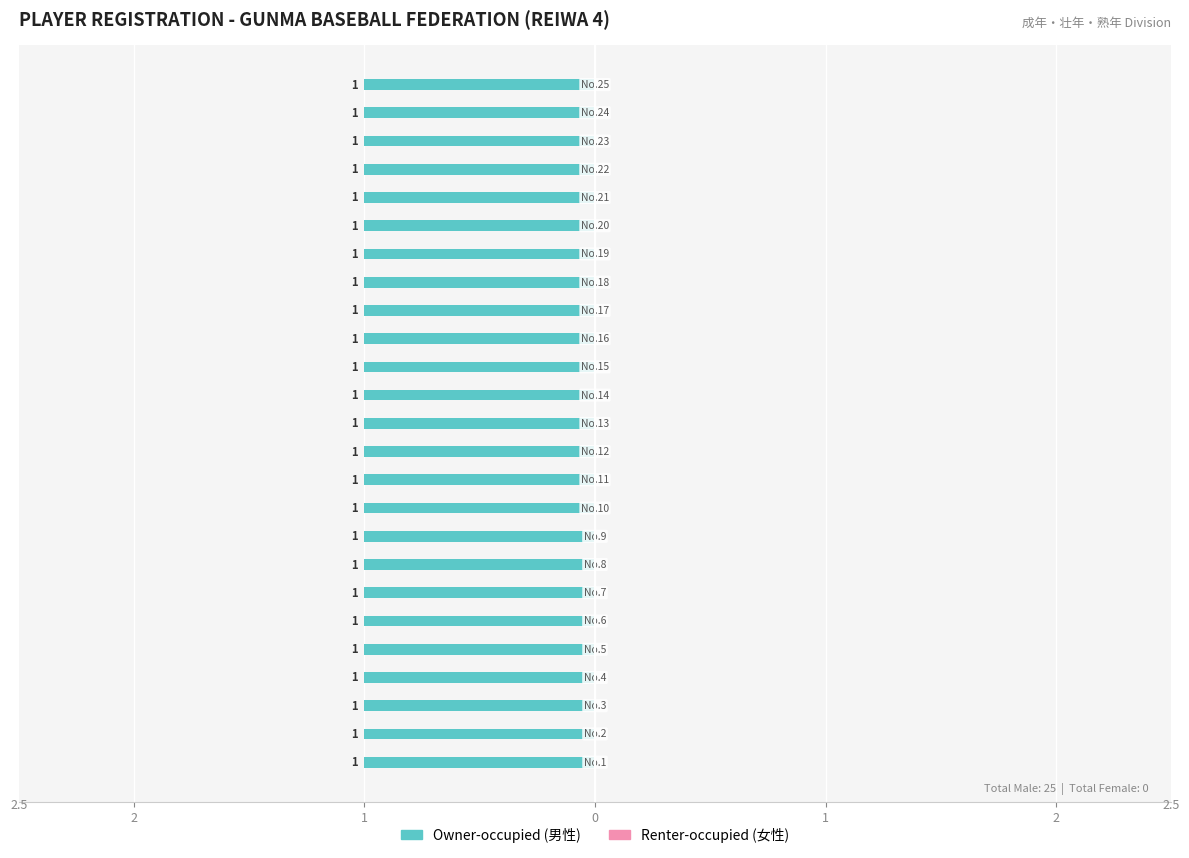

Which has a higher value, 14 or 15?

14